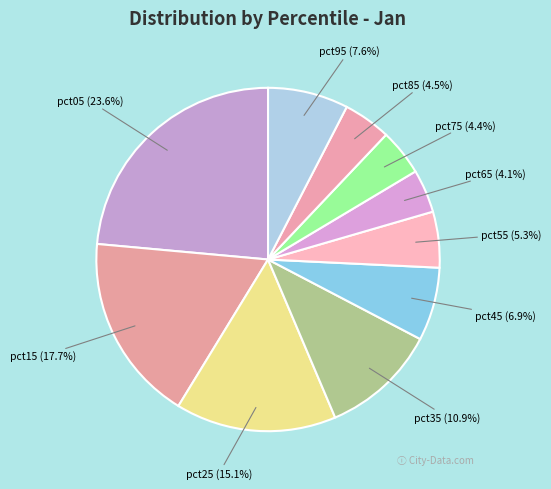

Approximately how many times larger is the value at pct45 (6.9%) compared to pct15 (17.7%)?

0.4